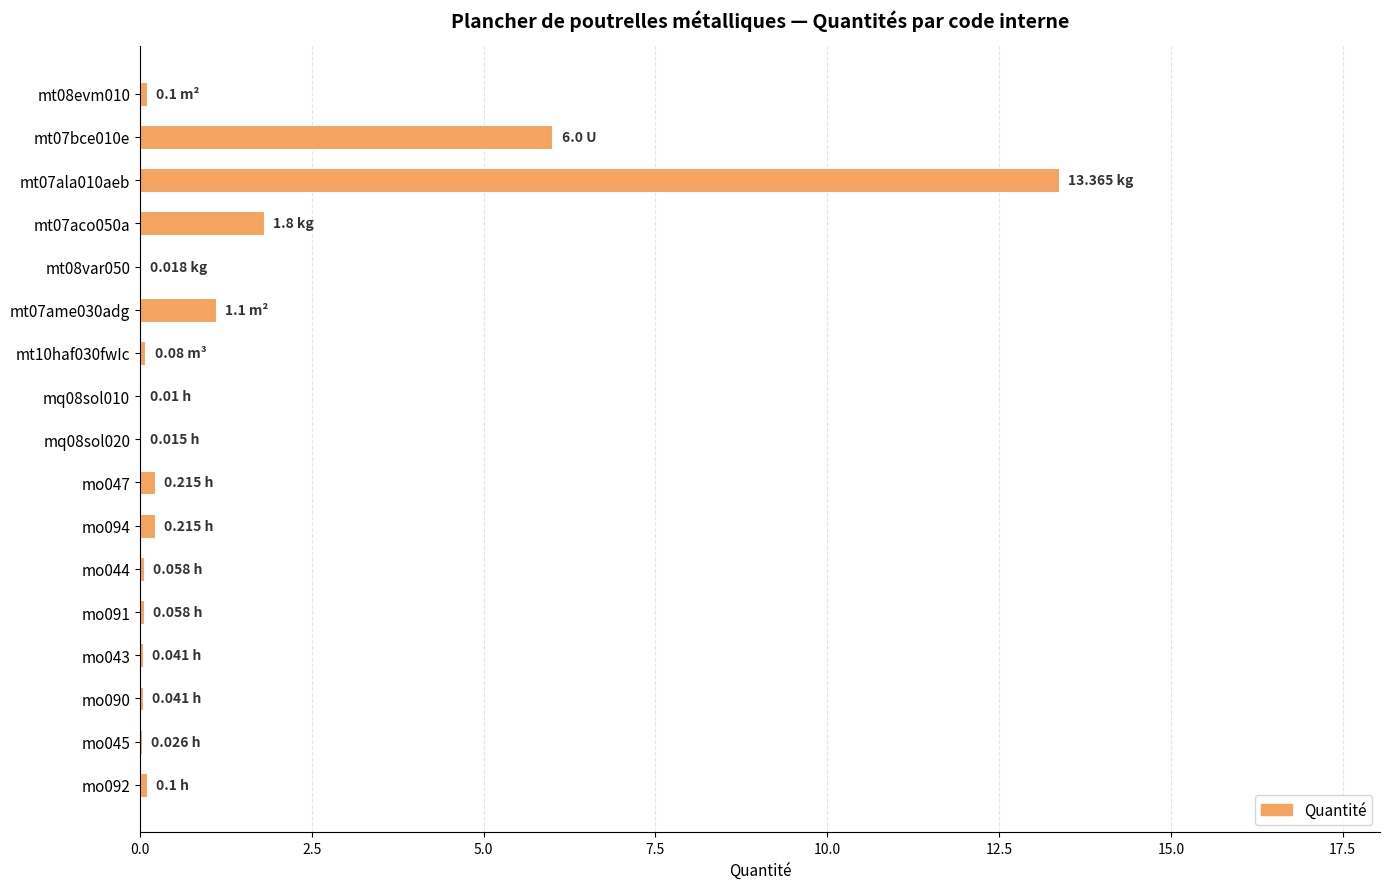

What is the sum of all values?

23.2